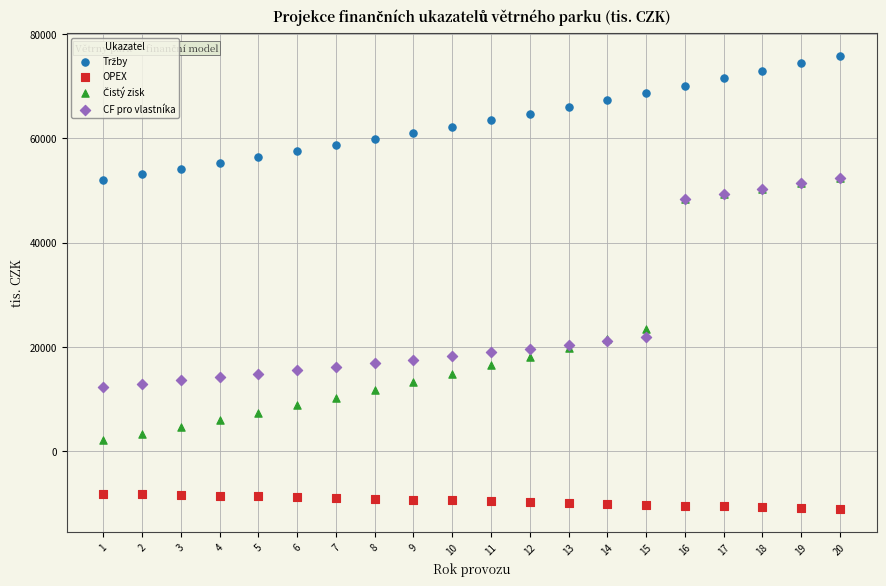

Across all series, what Y value is closest to 32339?

23347.7